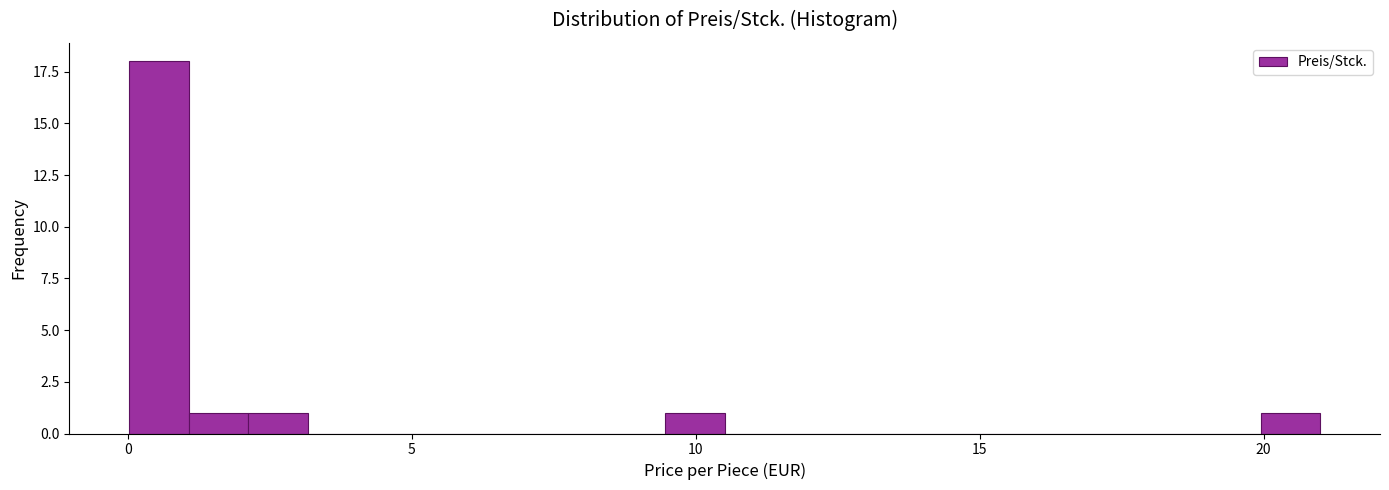

Read against the x-axis, roughly where is the centre of the tallest bar?

0.5